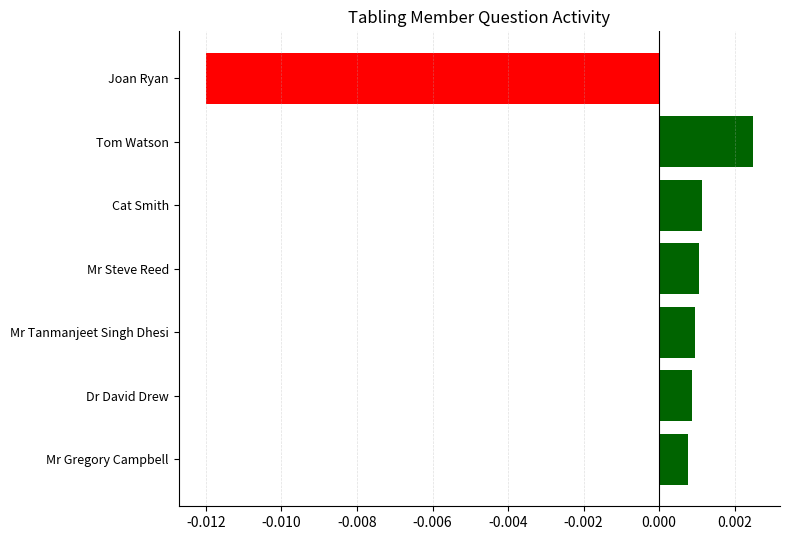

How many values are below zero?

1